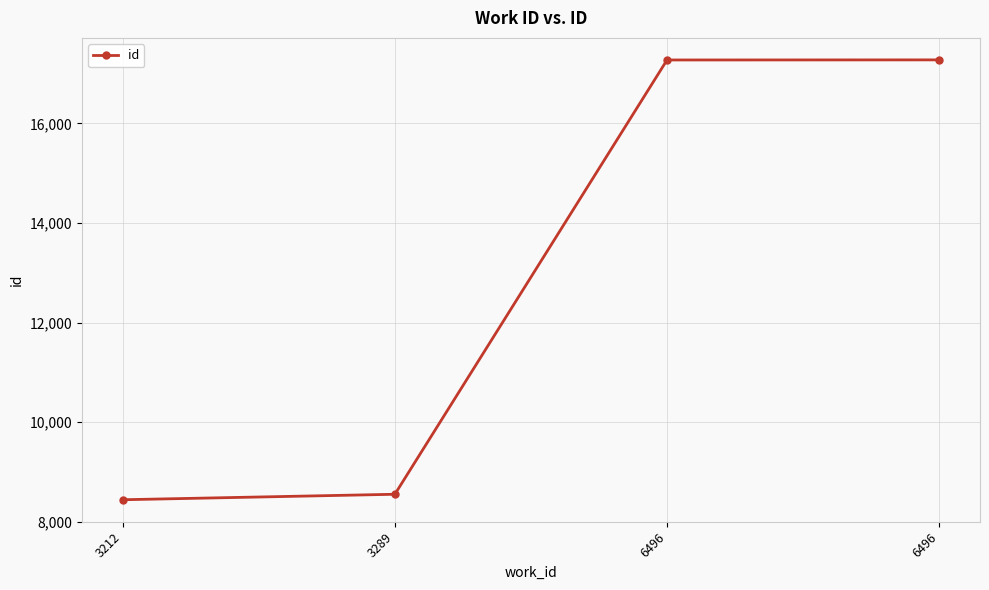

Reading left to right, list all the values displayed in this chart.

3212=8441	3289=8551	6496=17275	6496=17277